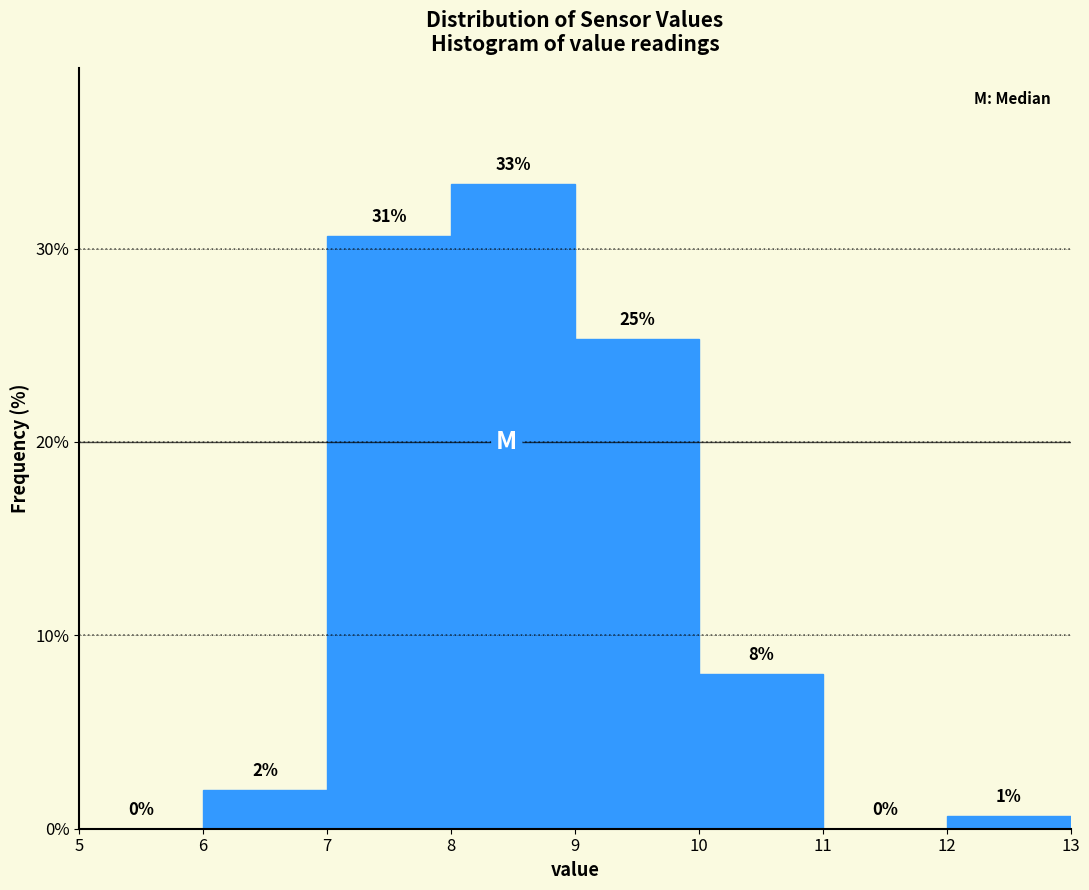

Which range on the x-axis has the tallest bar?

8 to 9